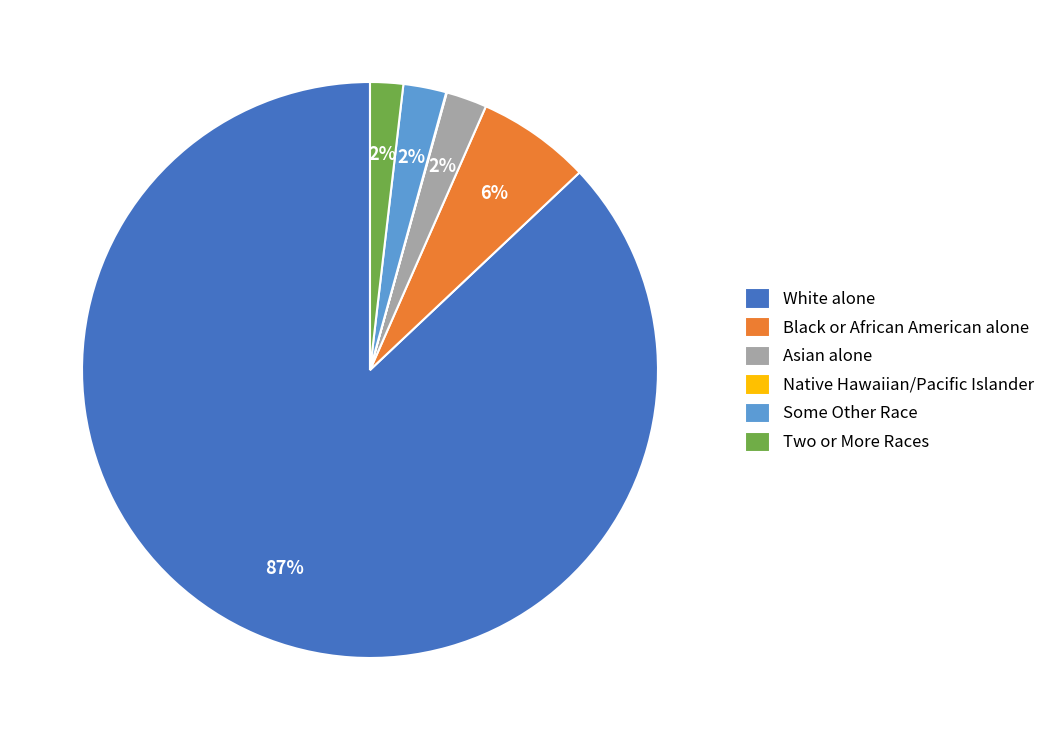

True or false: Black or African American alone accounts for 20% of the total.

False